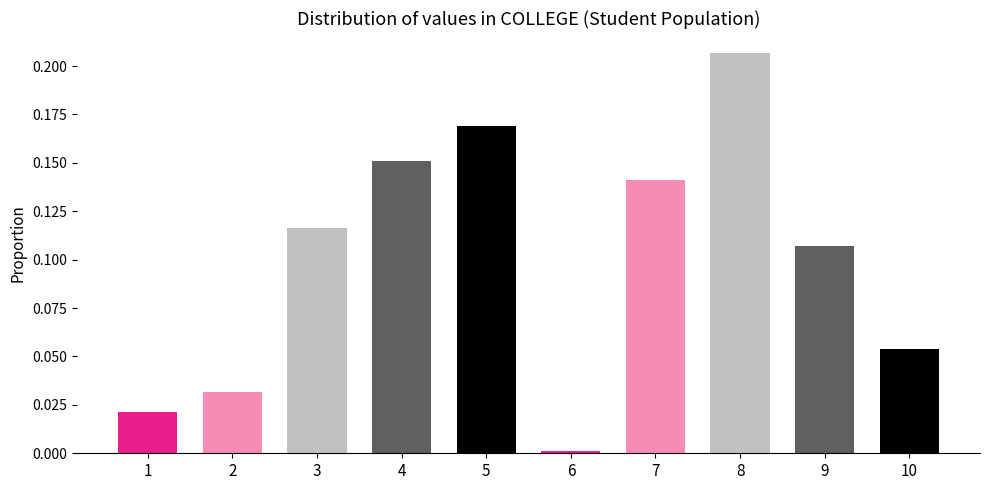

Which has a higher value, 2 or 10?

10